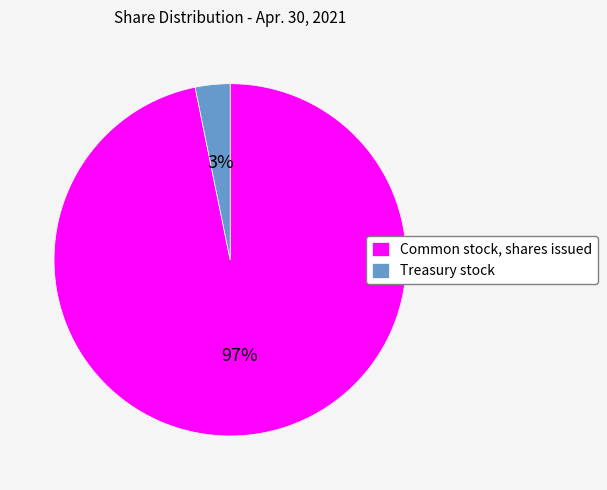

Between Common stock, shares issued and Treasury stock, which is larger?

Common stock, shares issued